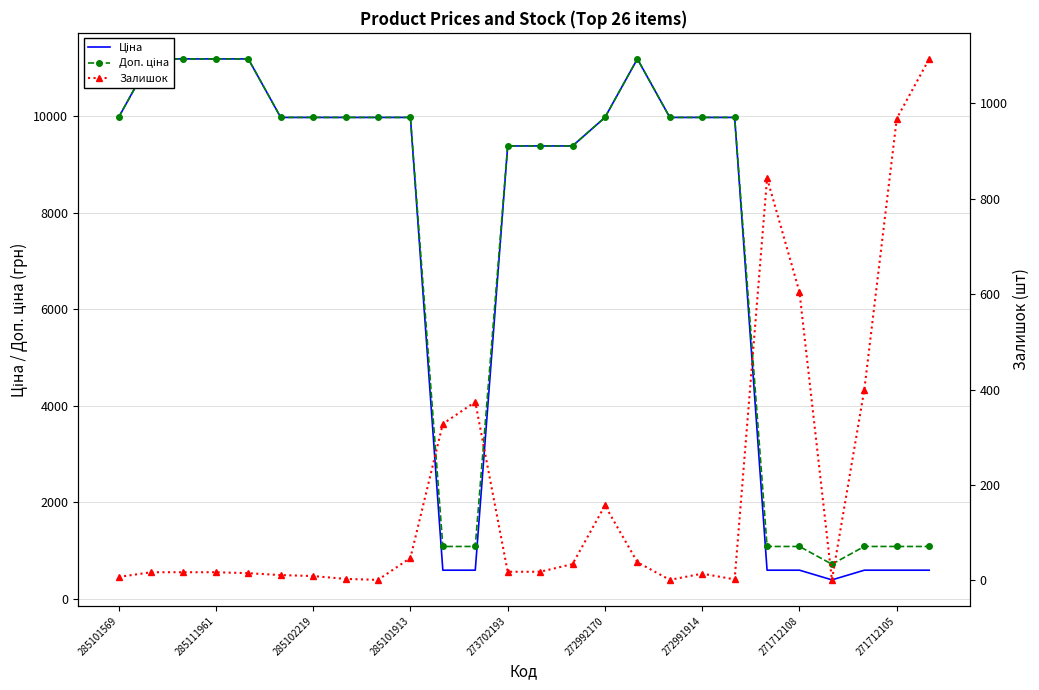

The value of Залишок at 272992170 is 4.1. True or false?

False